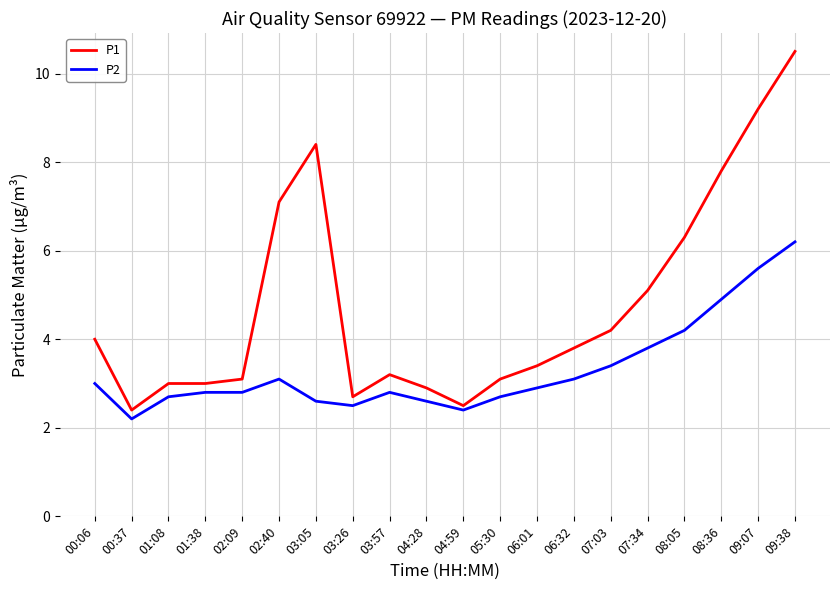

List the series in order of their peak value, lowest first.

P2, P1